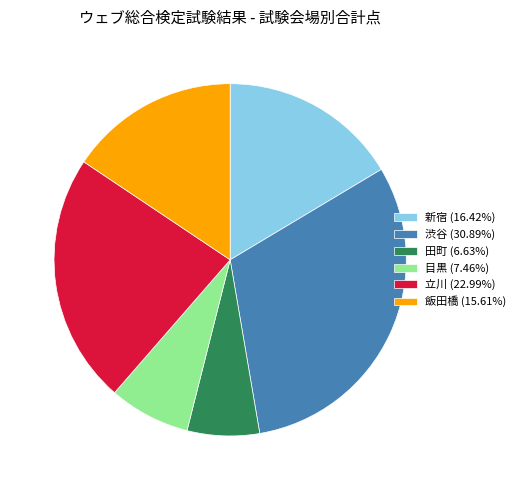

Combined, do 立川 (22.99%) and 目黒 (7.46%) account for over 50%?

No